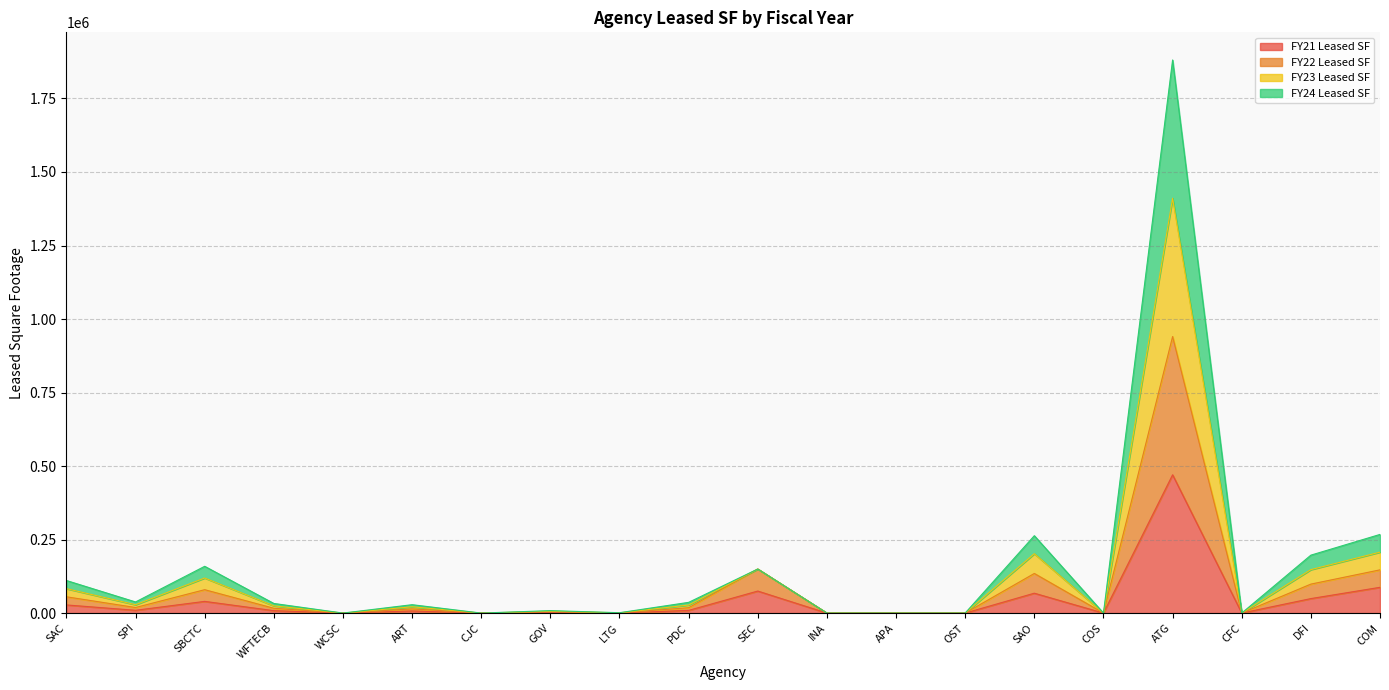

In FY24 Leased SF, how many points are lower than both neighbors (excluding endpoints)?

6